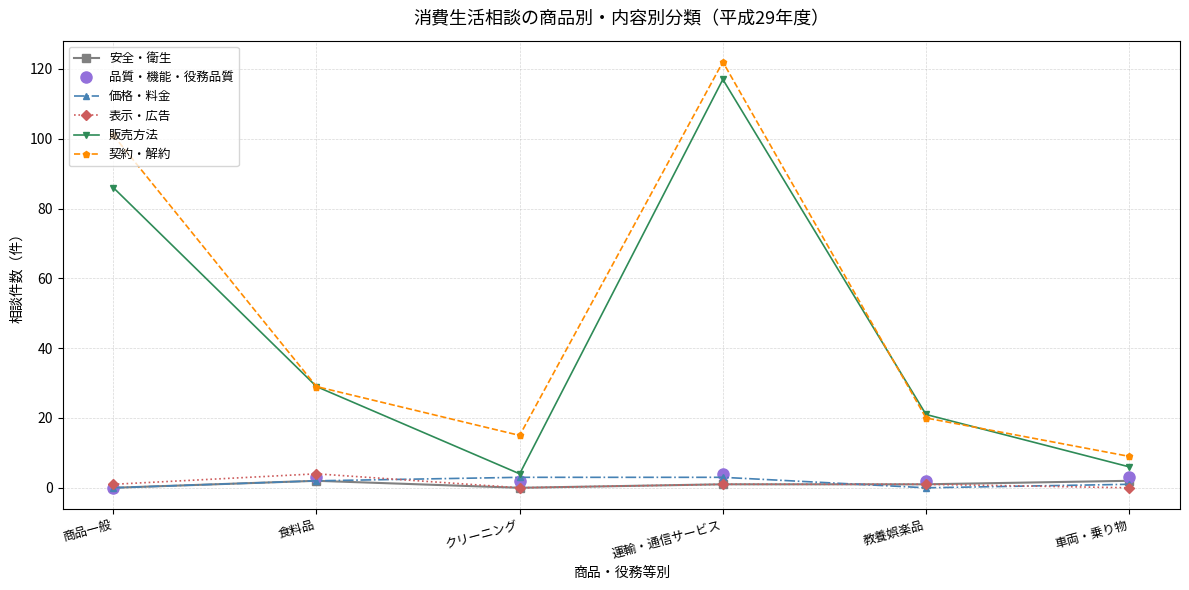

The 販売方法 series shows 6 at 食料品. True or false?

False